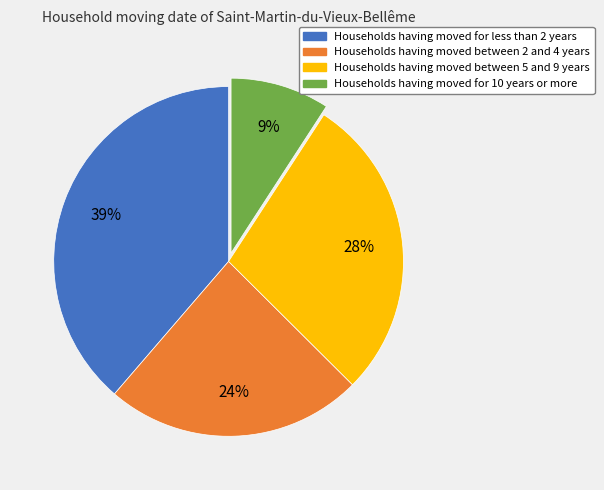

Is there a majority slice in this chart?

No